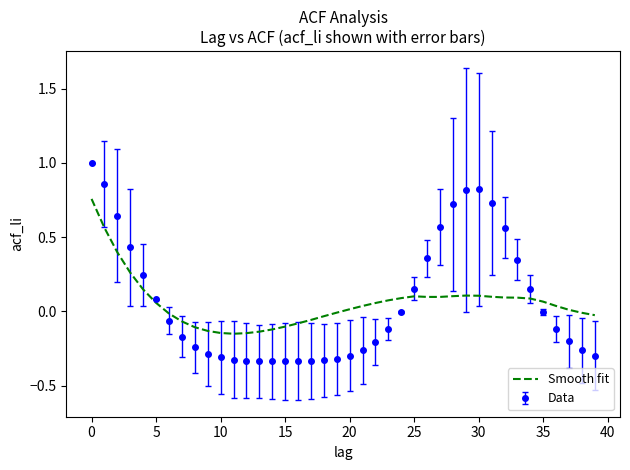

What is the greatest value displayed?

1.0